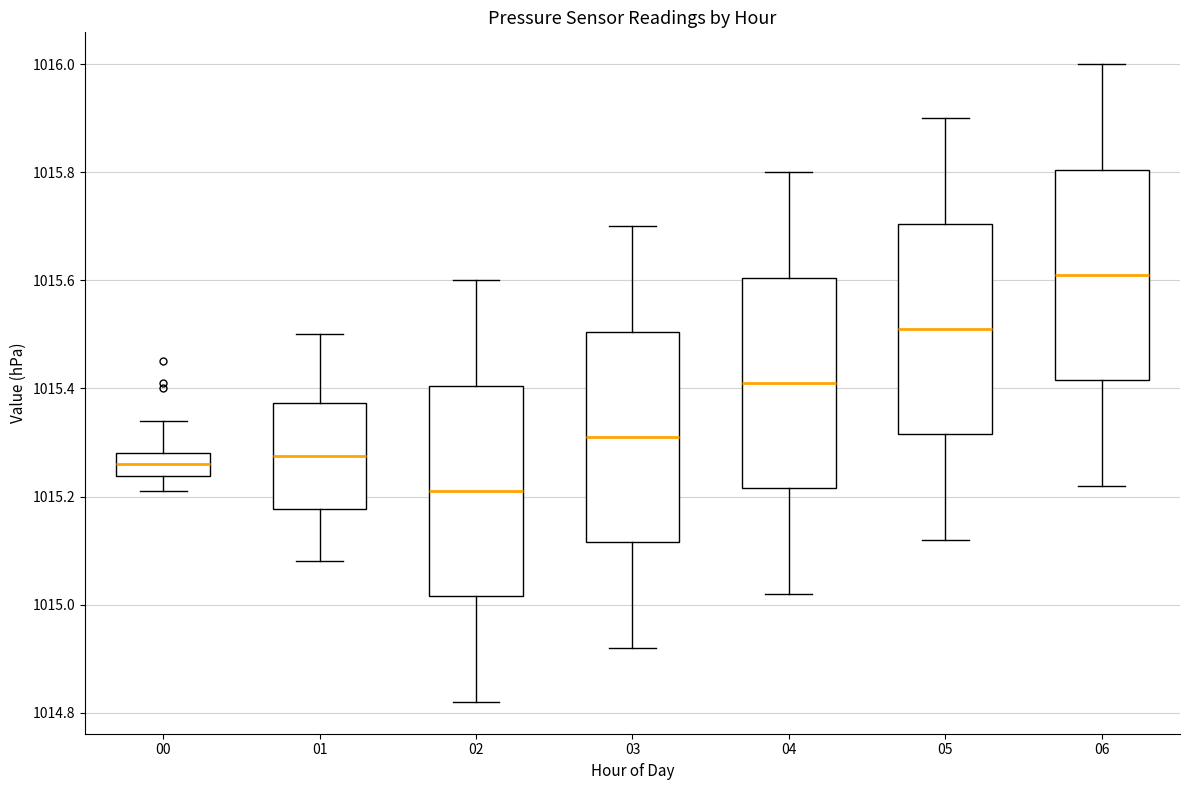

Reading left to right, transcribe this box plot: for each box, give where its median line is, the range the box spans, and where its two whiskers end, as read against the y-axis. The values are not printed on the chart, so give them approximately, as read against the axis.

00: median 1015.26, box 1015.24 to 1015.28, whiskers 1015.22 to 1015.34
01: median 1015.28, box 1015.18 to 1015.38, whiskers 1015.08 to 1015.50
02: median 1015.22, box 1015.02 to 1015.40, whiskers 1014.82 to 1015.60
03: median 1015.32, box 1015.12 to 1015.50, whiskers 1014.92 to 1015.70
04: median 1015.42, box 1015.22 to 1015.60, whiskers 1015.02 to 1015.80
05: median 1015.52, box 1015.32 to 1015.70, whiskers 1015.12 to 1015.90
06: median 1015.62, box 1015.42 to 1015.80, whiskers 1015.22 to 1016.00